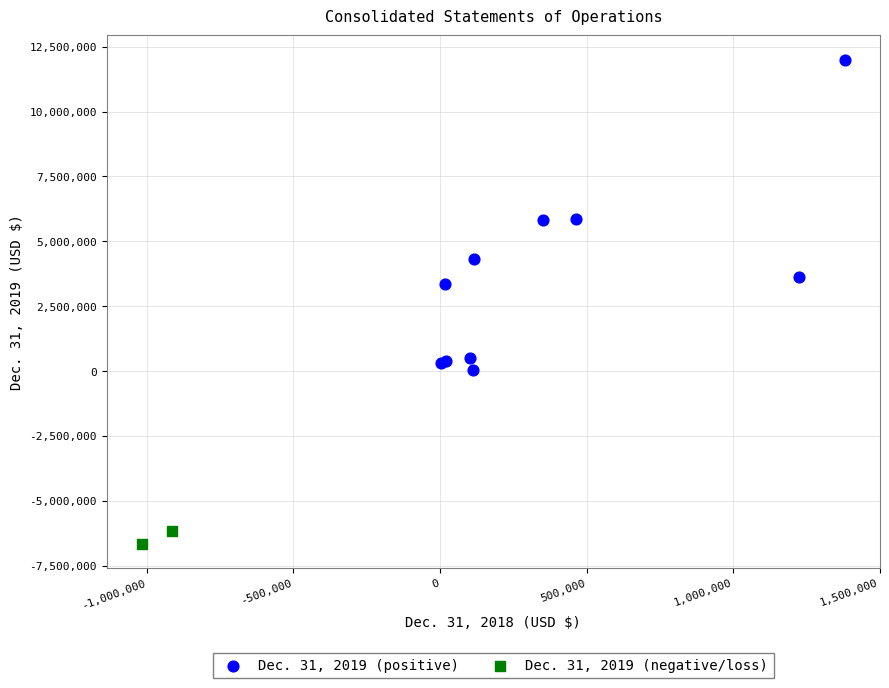

Which series reaches the maximum Y coordinate?

Dec. 31, 2019 (positive)